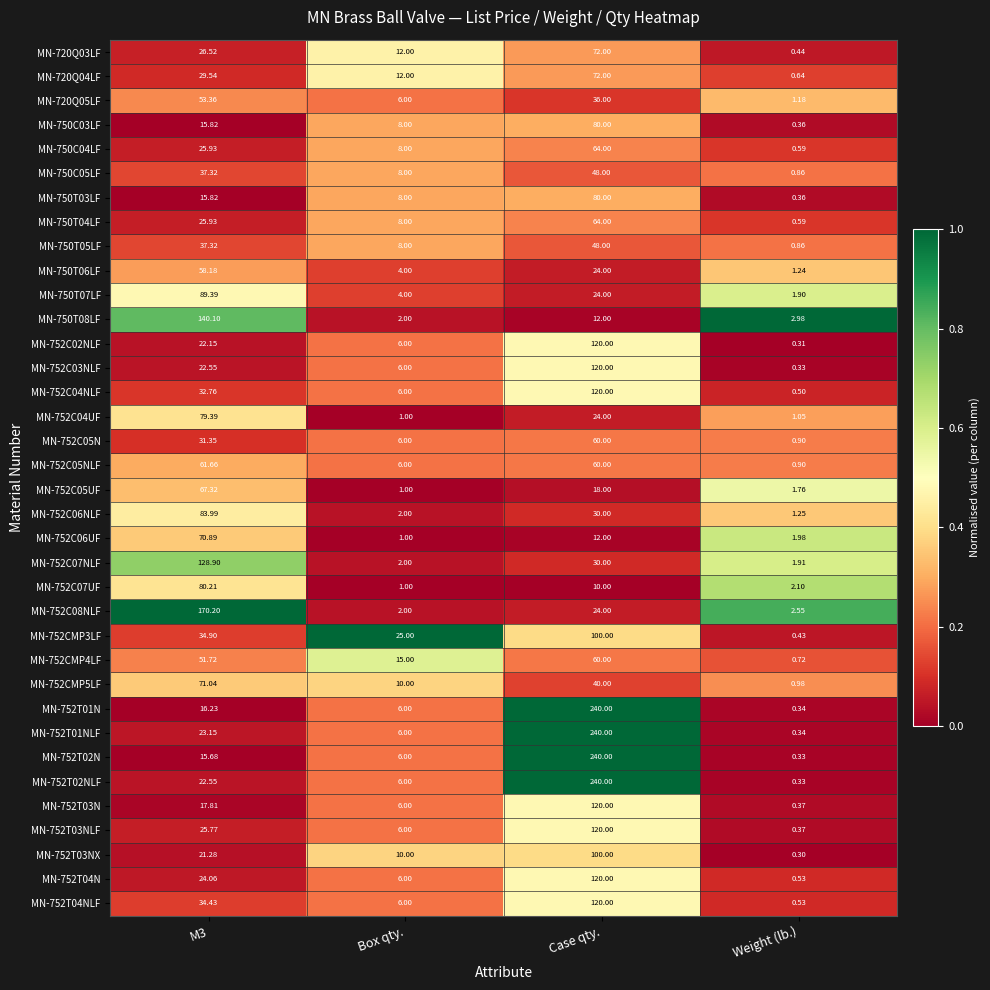

Is the value of MN-752C04UF at Weight (lb.) greater than the value of MN-752T03N at Box qty.?

No